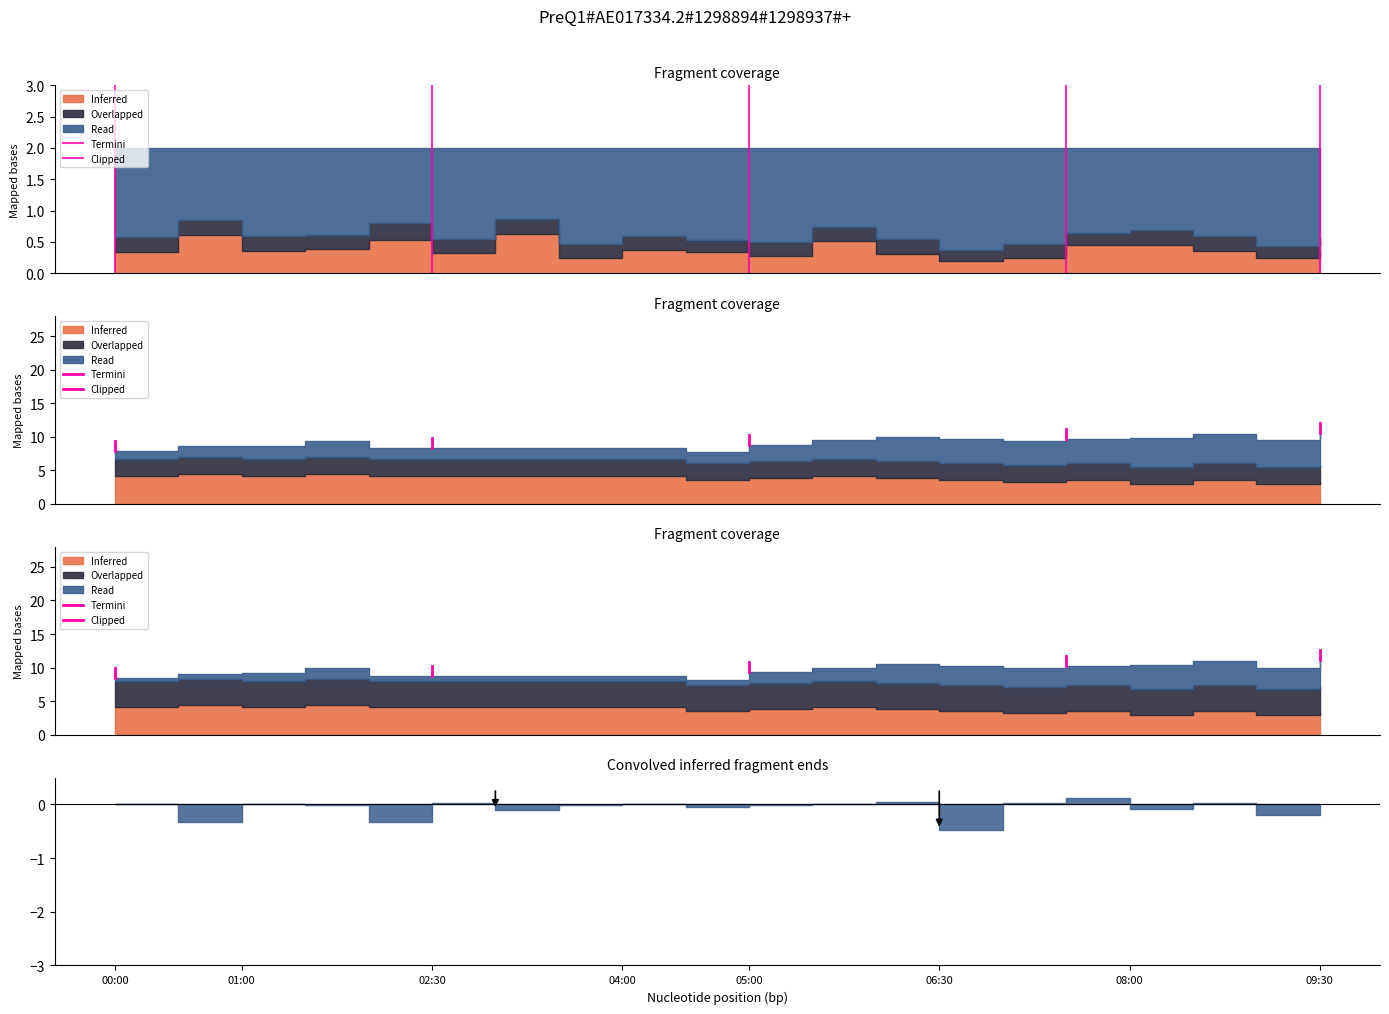

Is it true that the value at 00:00 is 4.8?

False